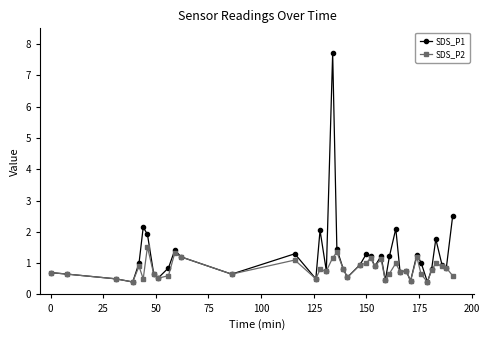

True or false: SDS_P1 has more than 2 points higher than both neighbors.

True